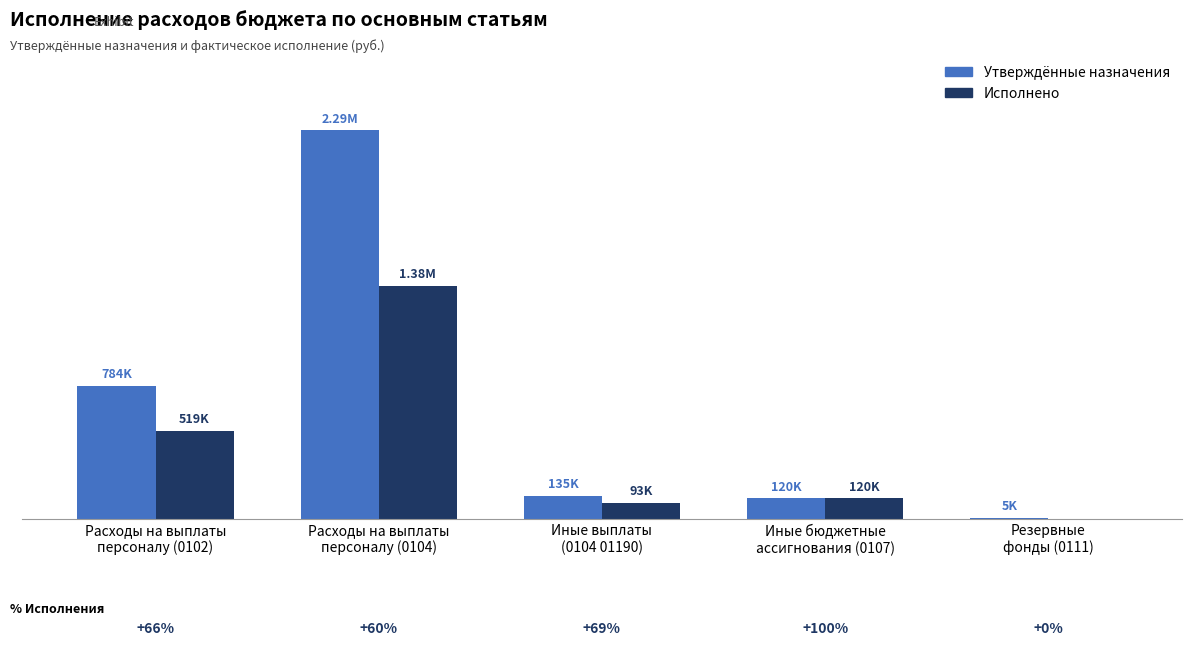

What are all the series names shown in the legend?

Утверждённые назначения, Исполнено